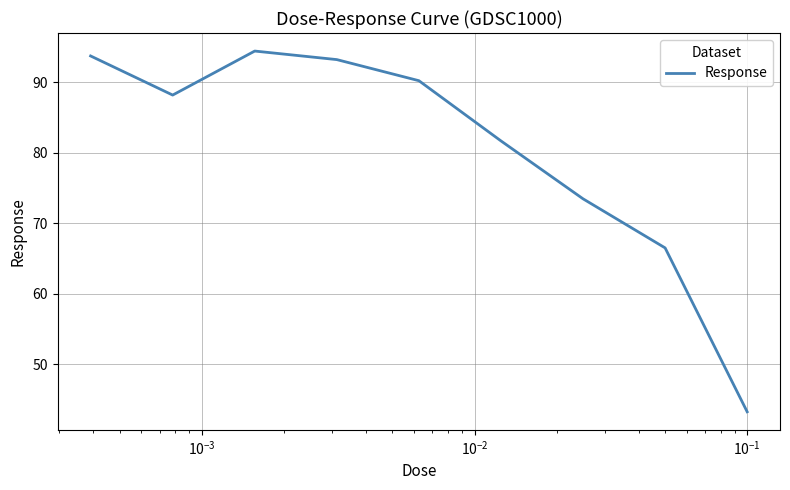

What is the difference between the maximum and minimum values?

51.2